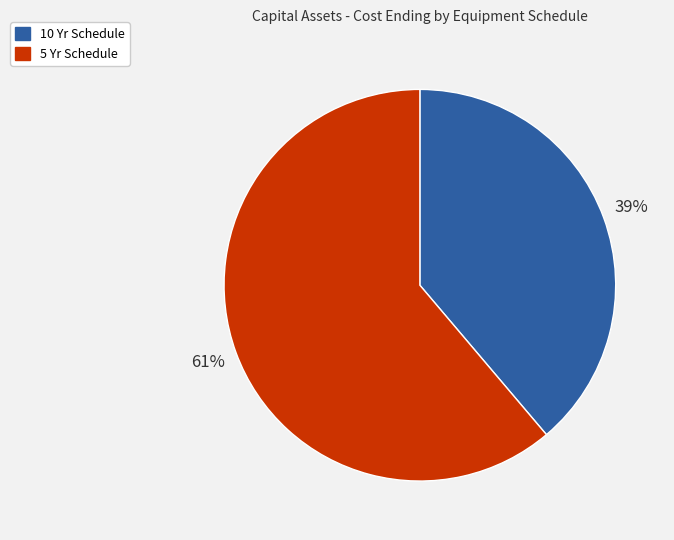

To the nearest percent, what is the difference between the largest and smallest slice percentages?

22%